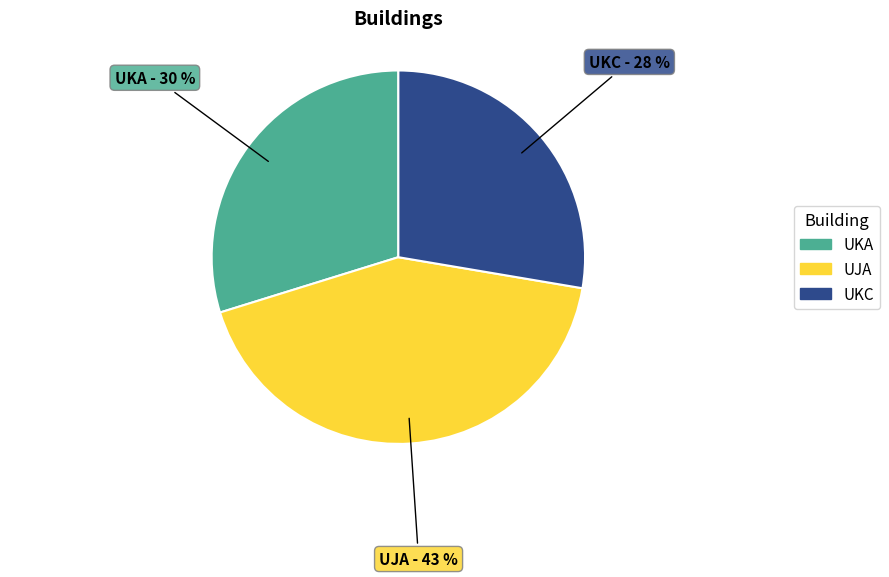

Count the number of slices in the pie.

3